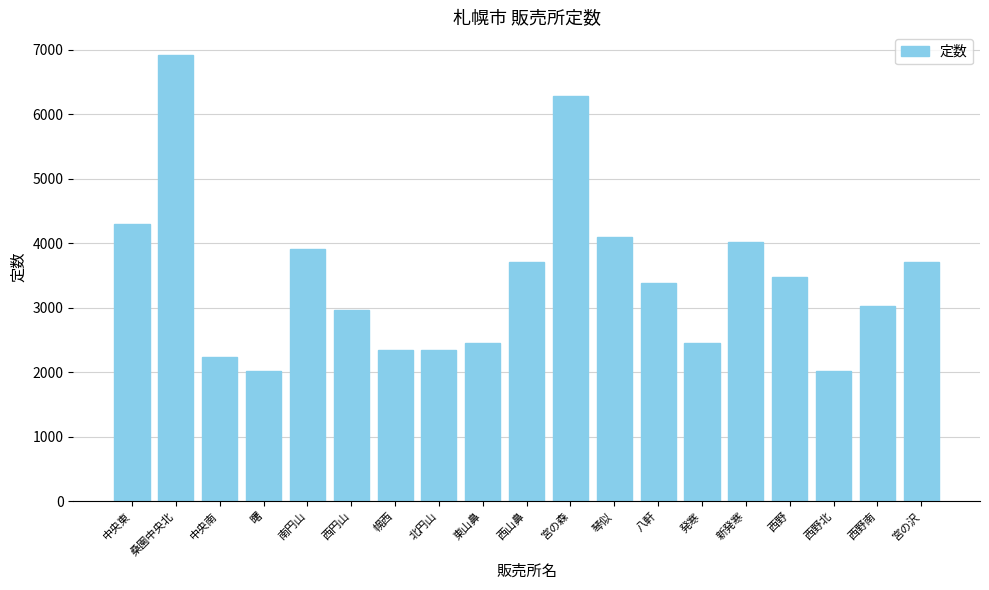

What is the value of the 12th bar from the left?

4100